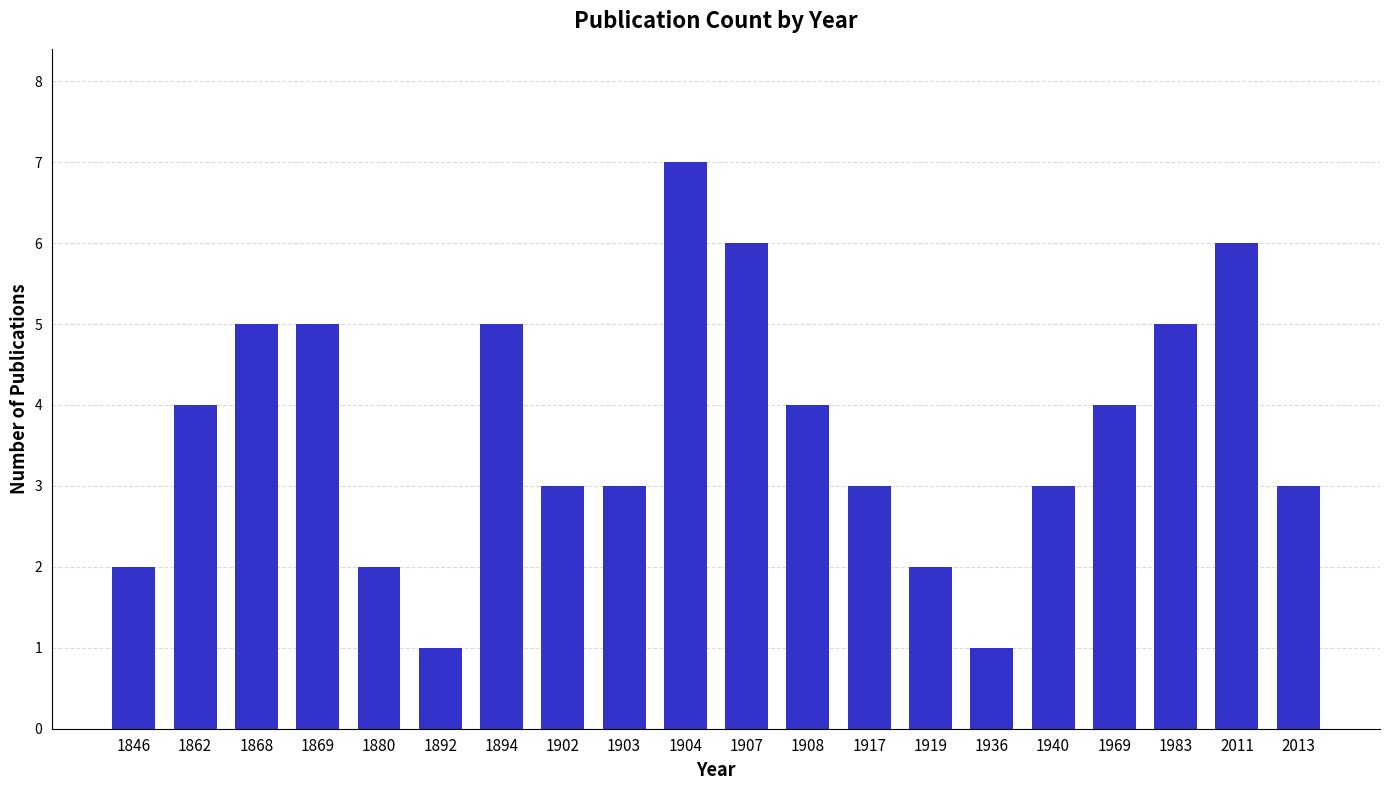

Is it true that the value at 1908 is 4?

True